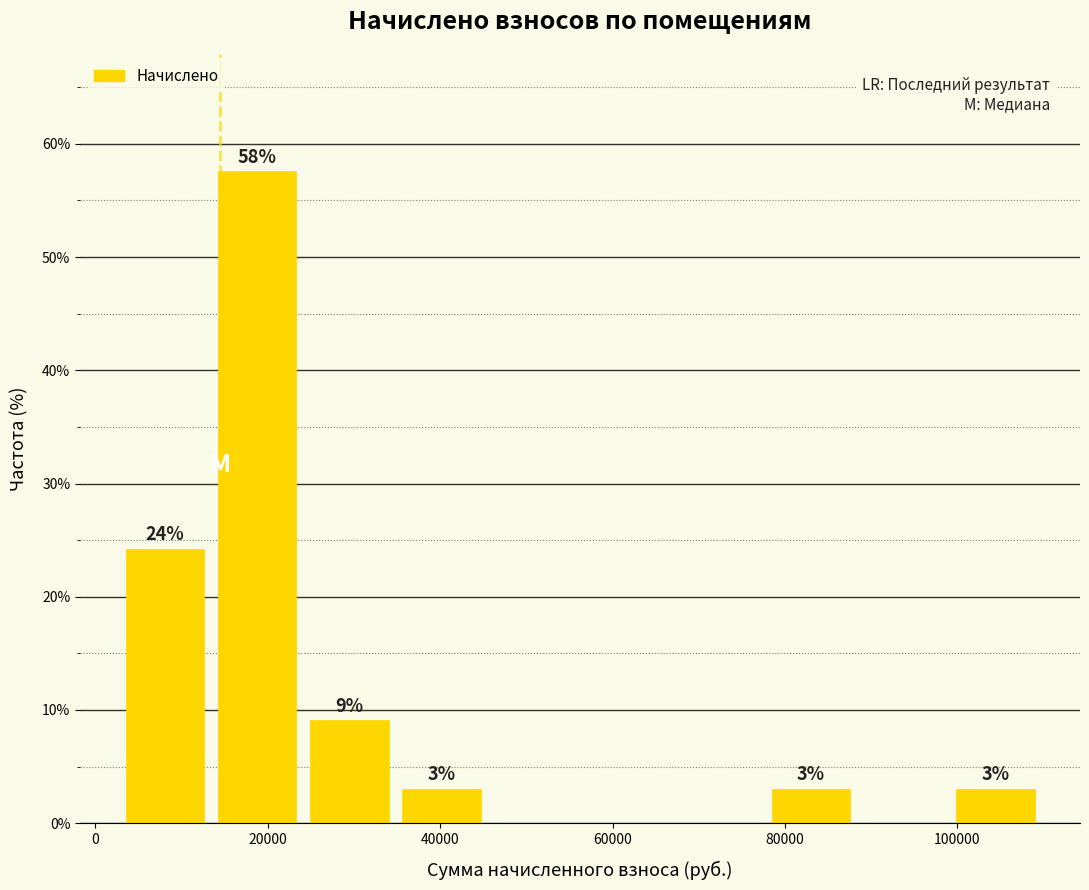

Over which range of the x-axis is the bar tallest?

14000 to 24000